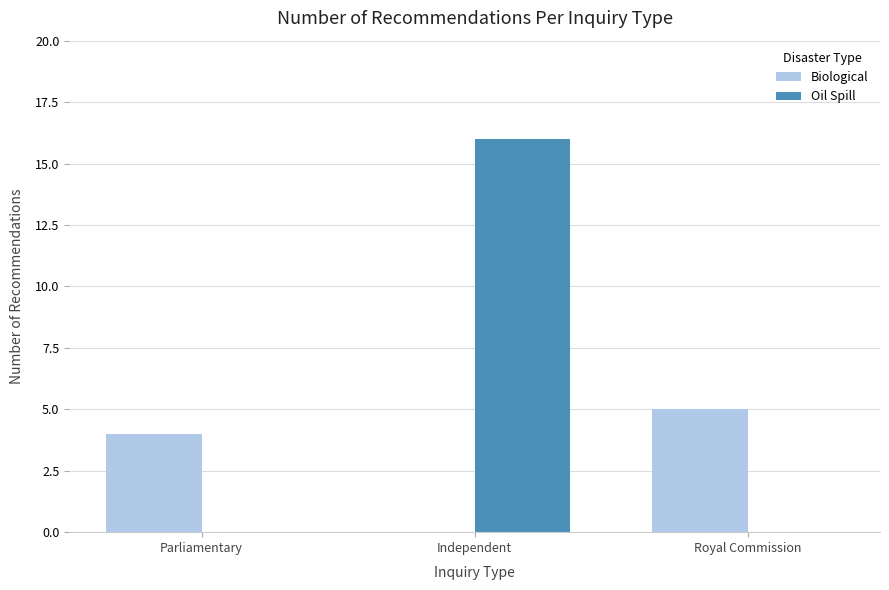

True or false: Biological has a value of -3 at Independent.

False